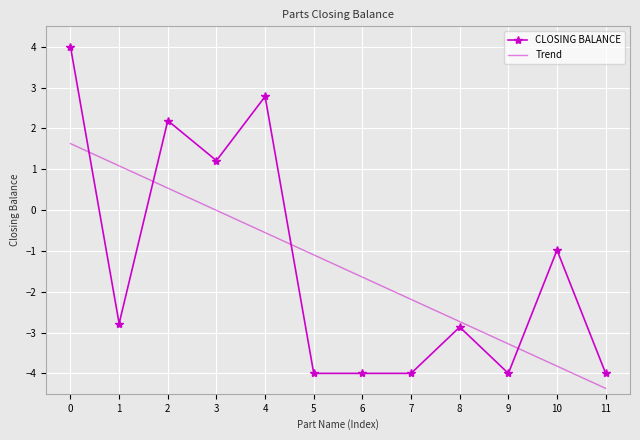

Where is the first local minimum for CLOSING BALANCE?

1